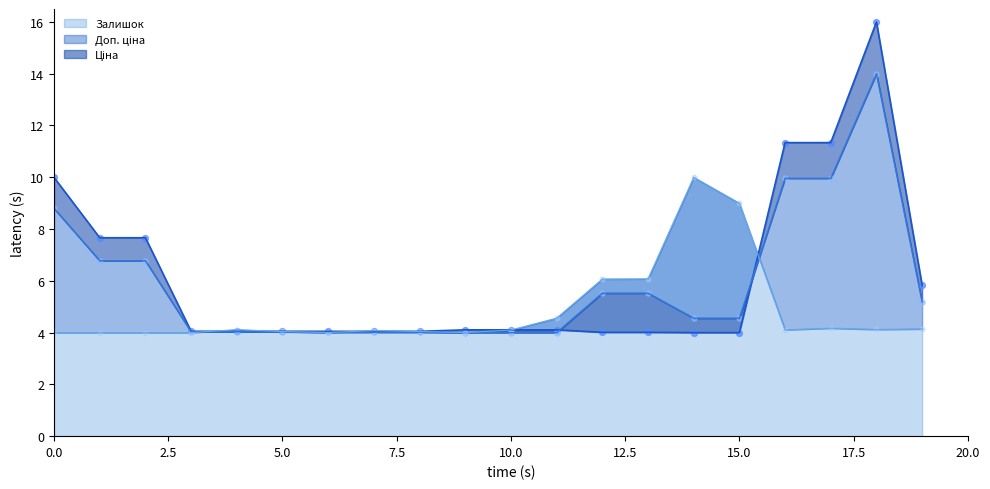

What is the lowest value of the Залишок series?

4.0